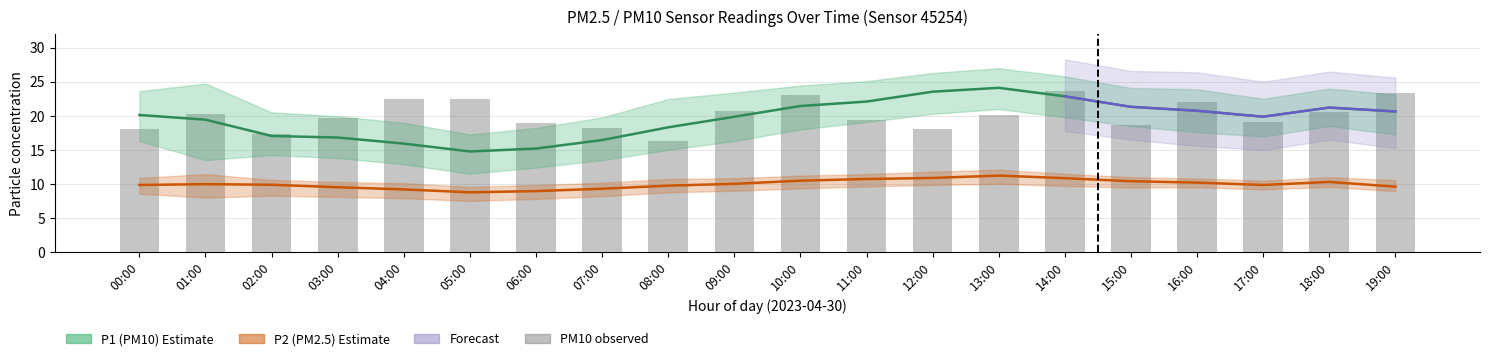

What is the difference between the P2_upper values at 01:00 and 16:00?

0.6